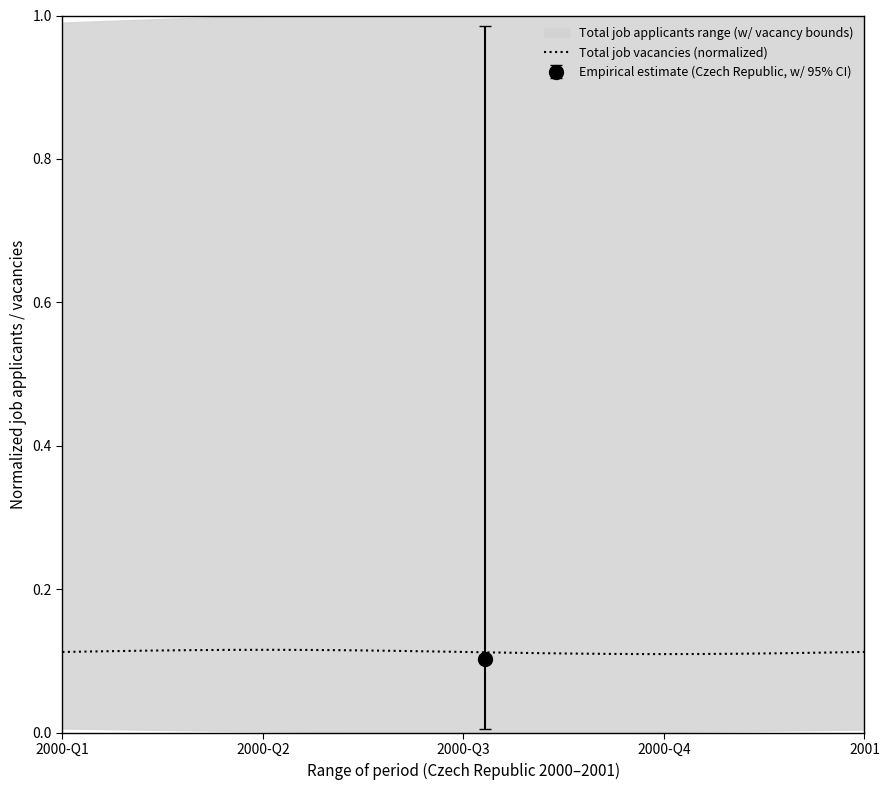

What is the minimum value shown in the chart?

0.1